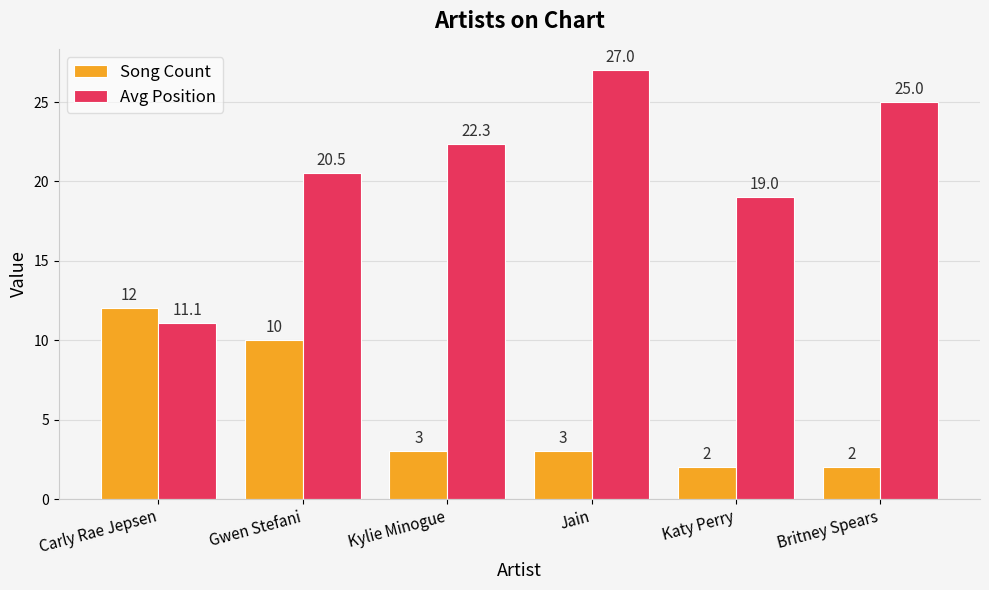

What is the difference between the Avg Position values at Kylie Minogue and Jain?

4.7